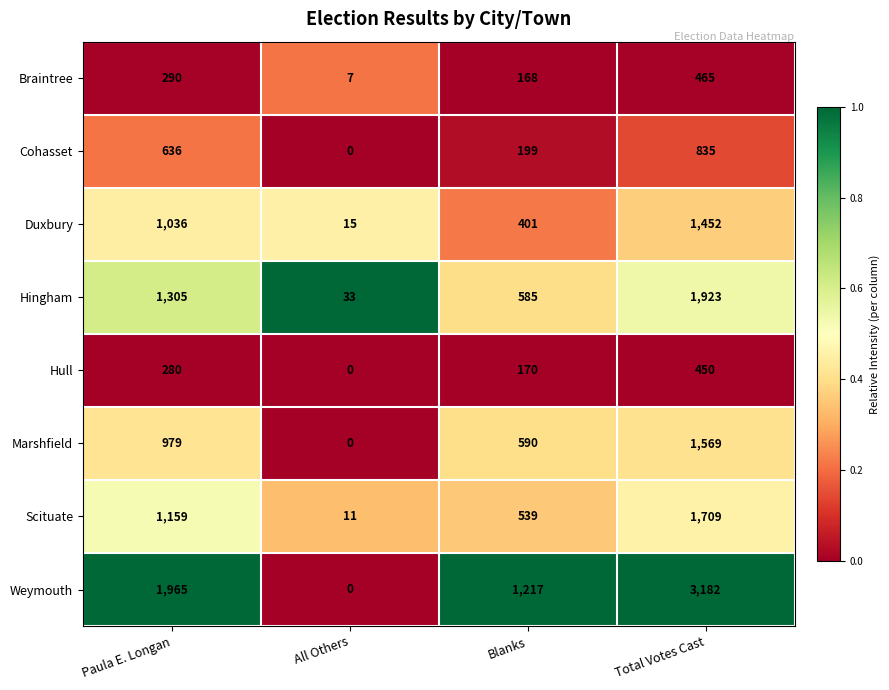

What is the total value across all series at All Others?

66